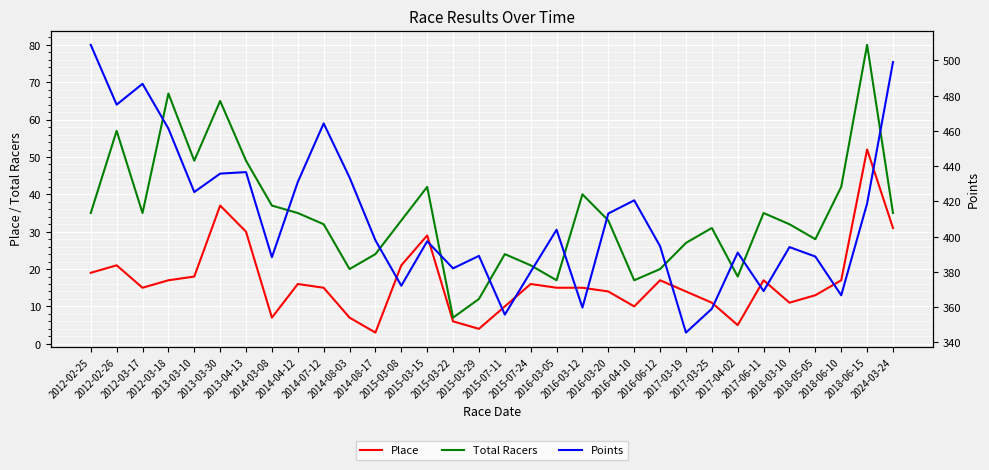

Count the number of data series in this chart.

3